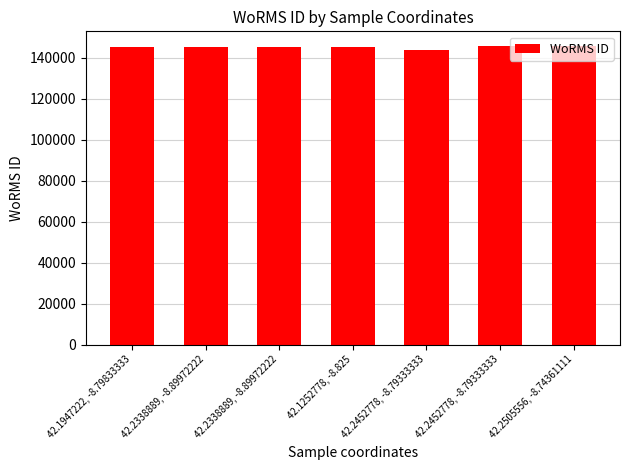

What is the maximum value shown in the chart?

145735